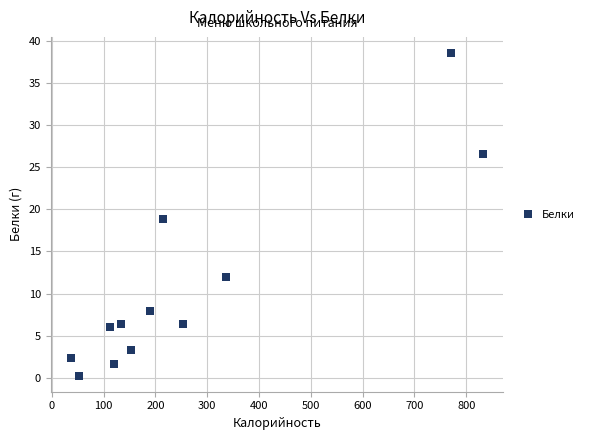

What is the range of X values (max minus min)?

794.2